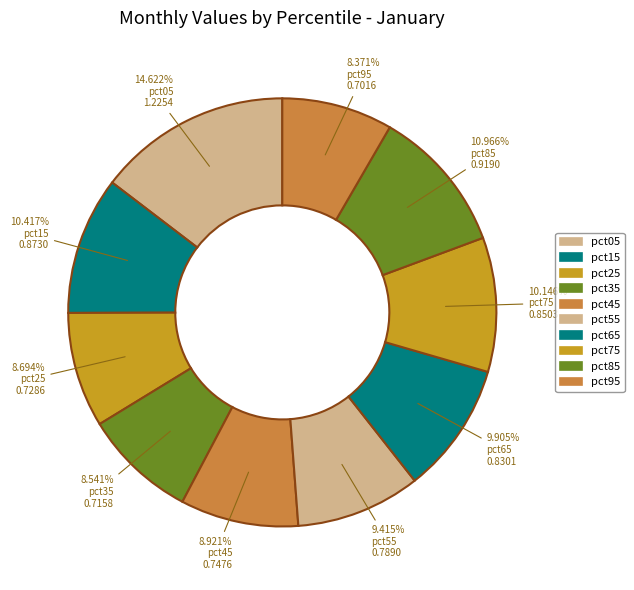

What is the largest slice in the pie chart?

pct05